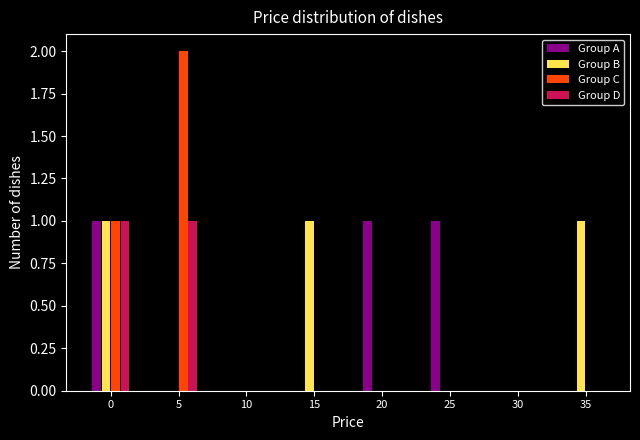

Between 20 and 30, which series saw the biggest shift?

Group A